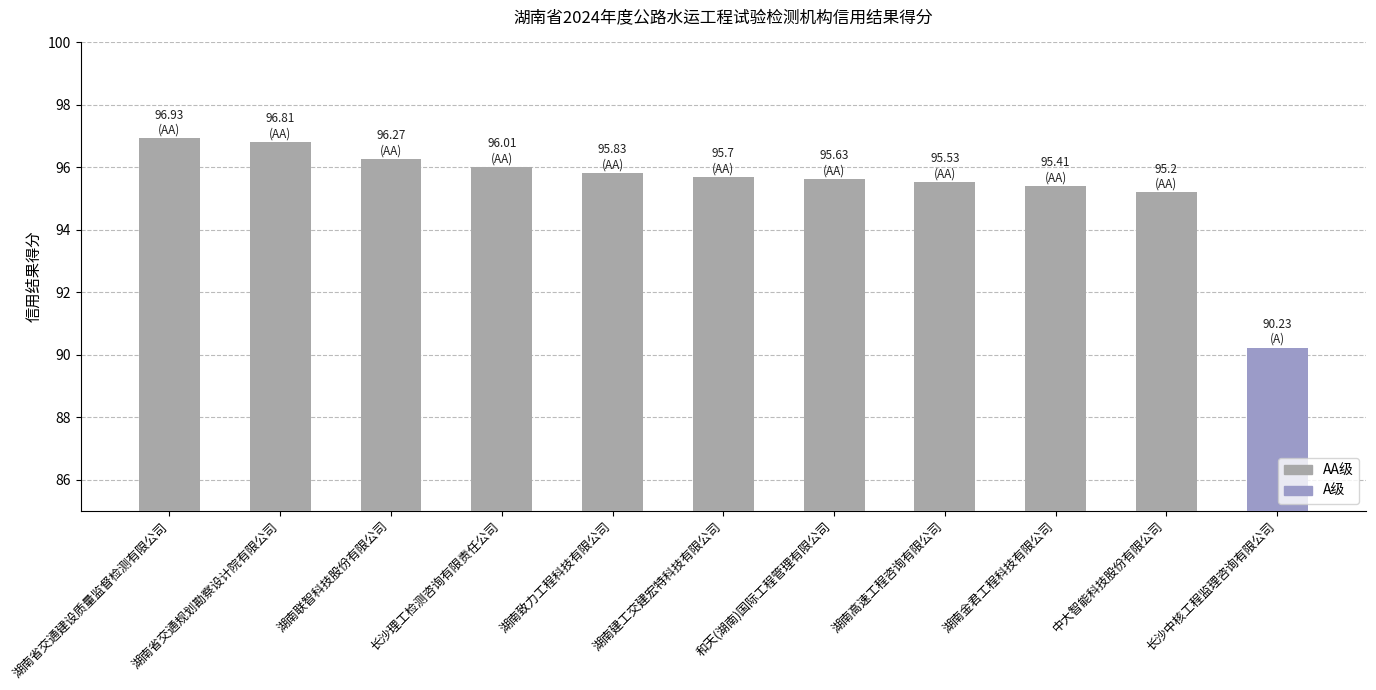

Reading left to right, what are all the values shown in this chart?

96.9	96.8	96.3	96.0	95.8	95.7	95.6	95.5	95.4	95.2	90.2